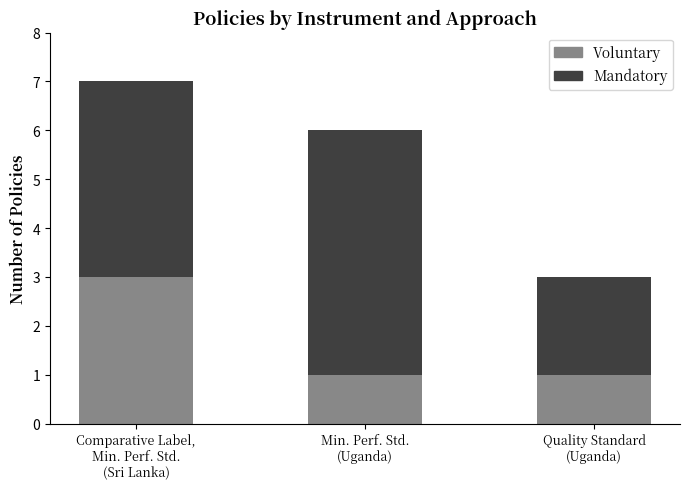

Reading right to left, what are the values for Voluntary?

1	1	3